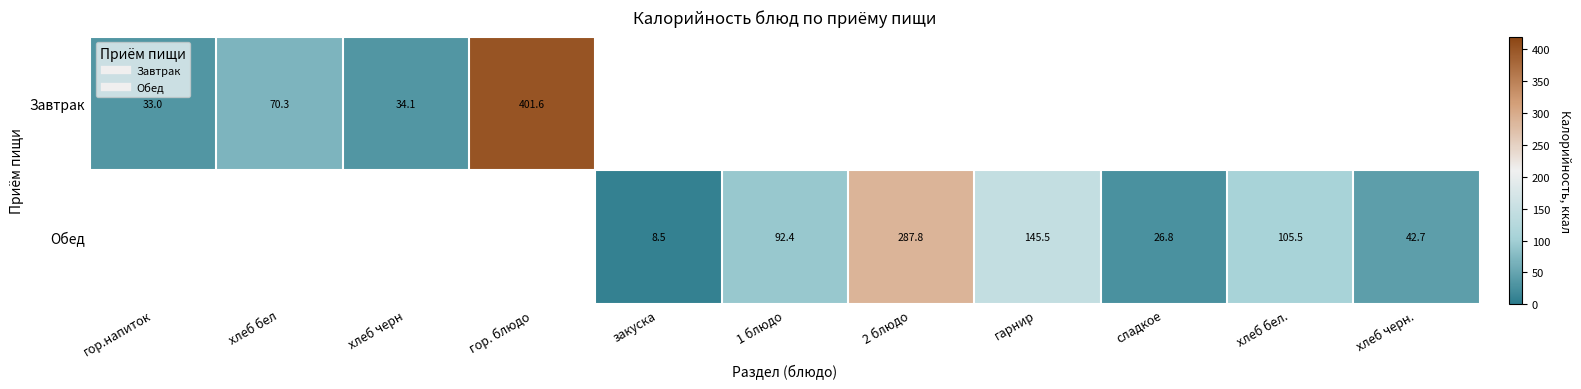

Which series changed the most between сладкое and хлеб бел.?

Обед